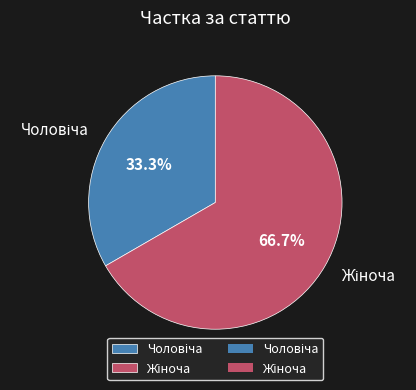

Is there a majority slice in this chart?

Yes